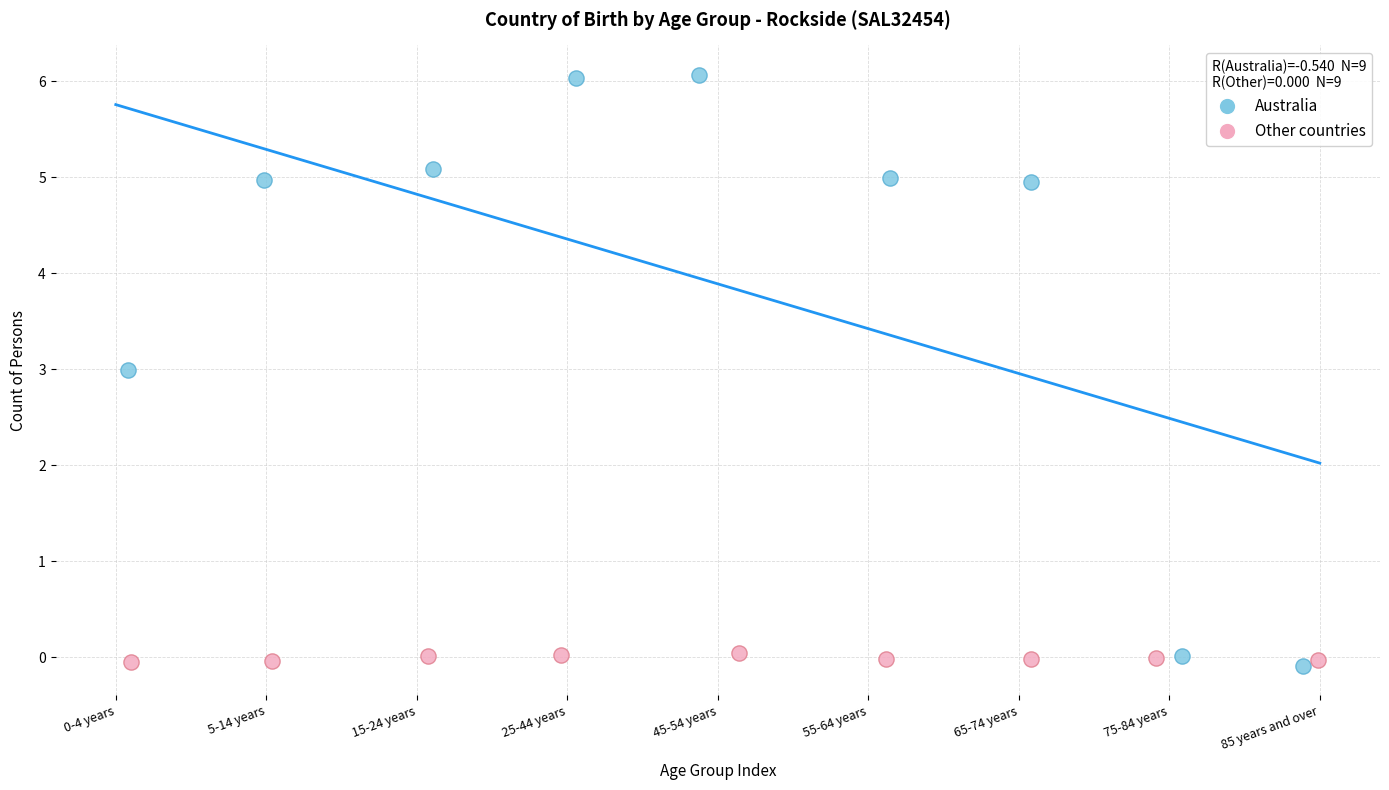

Which series contains the highest Y value?

Australia